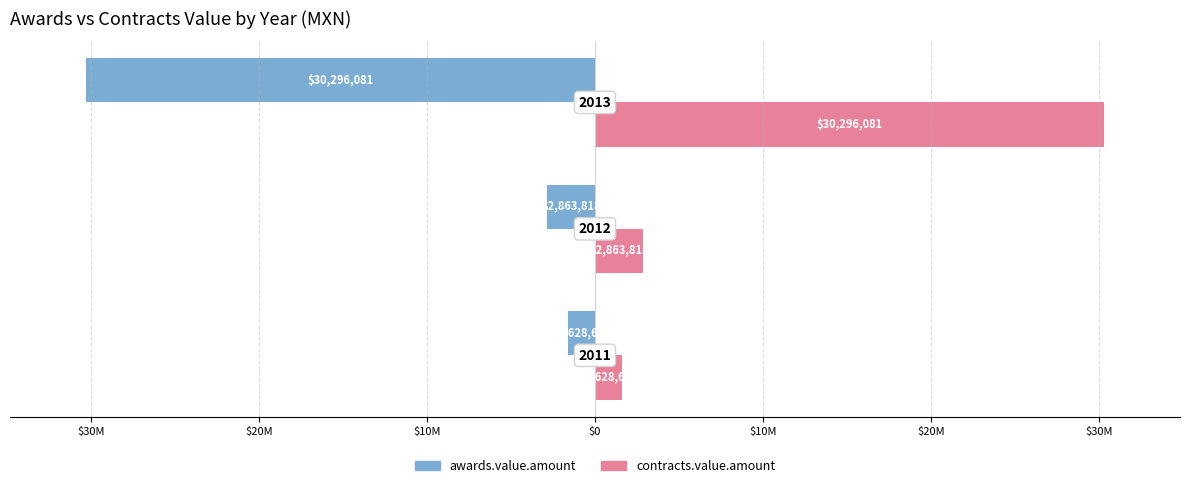

Rank the series by their maximum value, from lowest to highest.

awards.value.amount, contracts.value.amount